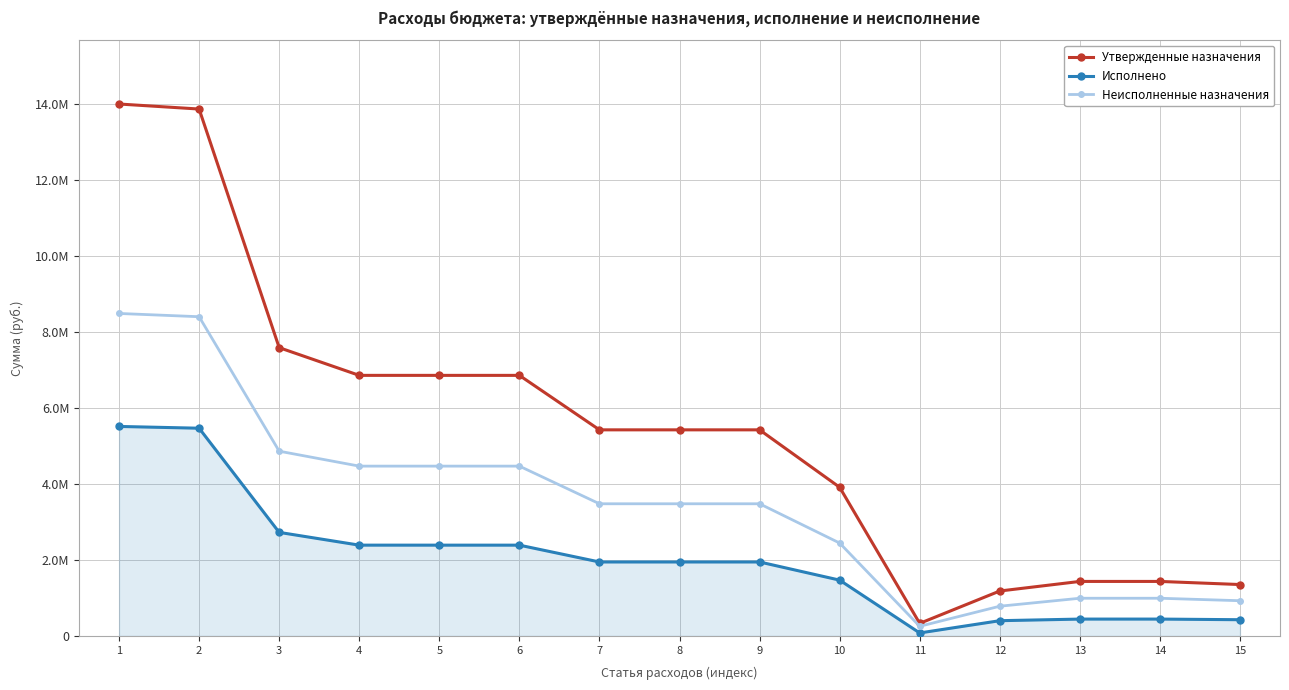

Does the chart have visible grid lines?

Yes